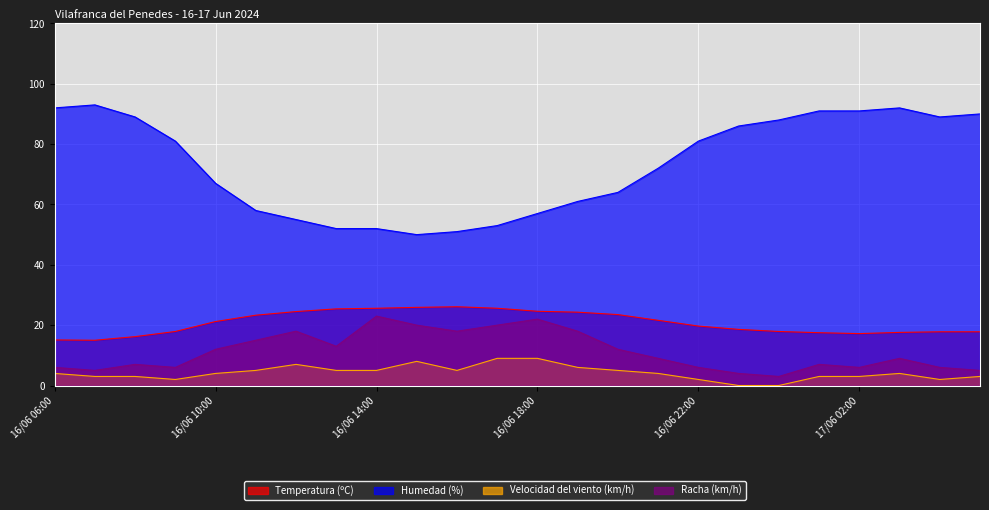

What value does the Racha (km/h) series have at 16/06 20:00?

12.0